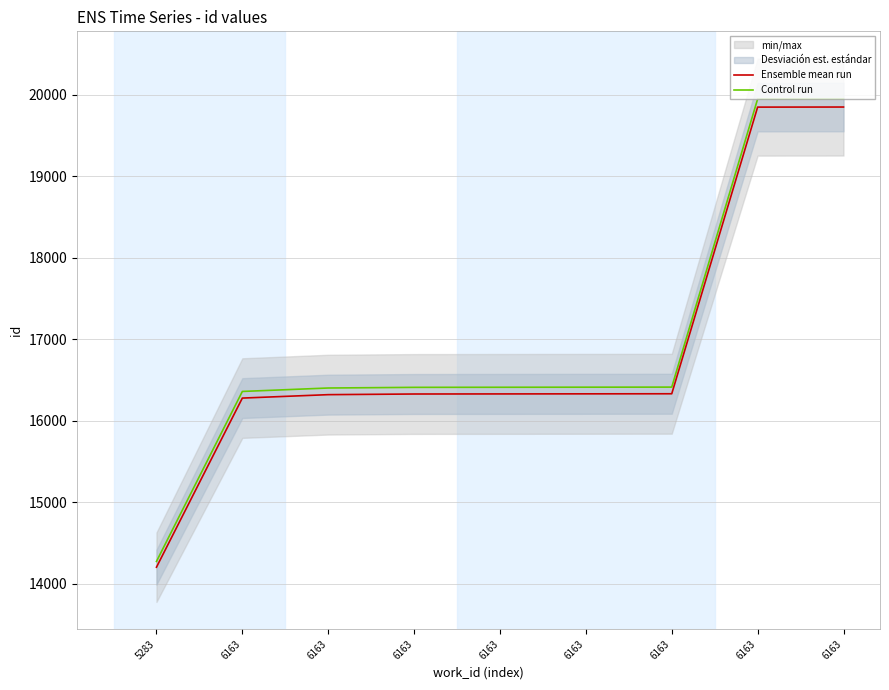

What is the difference between the highest and lowest values at 6163?

81.4